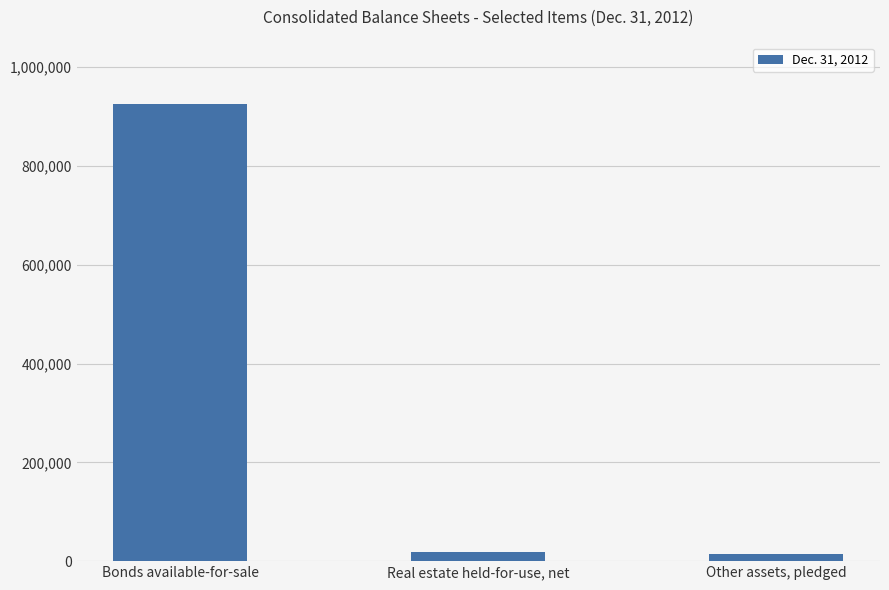

Count the number of categories in the chart.

3